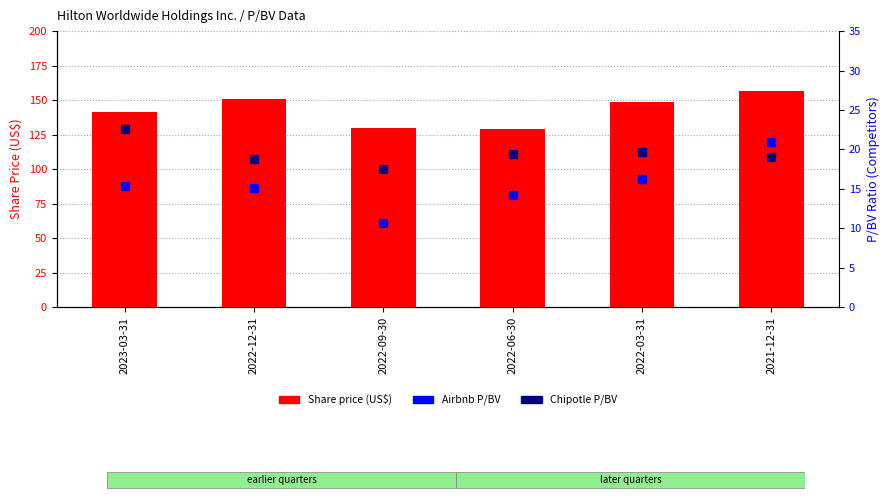

Rank the series by their maximum value, from highest to lowest.

Share price (US$), Chipotle P/BV, Airbnb P/BV